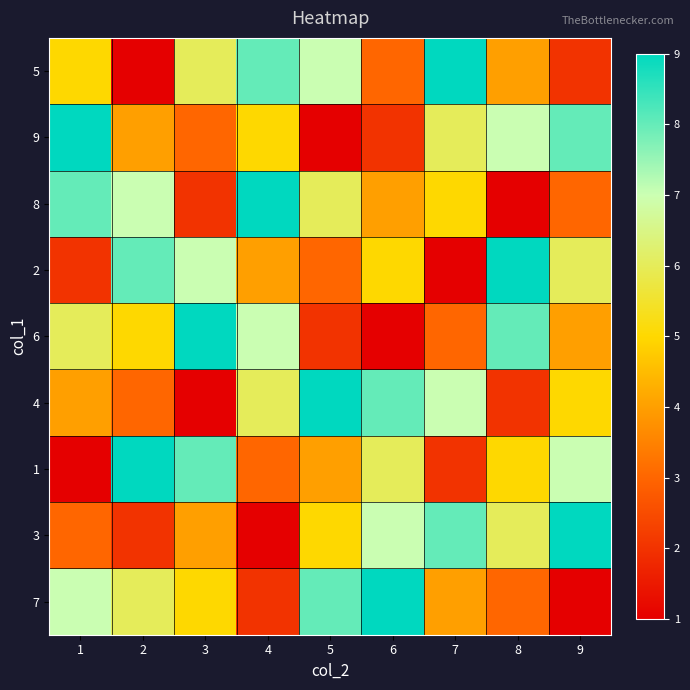

What is the spread (max minus min) of values at 6?

8